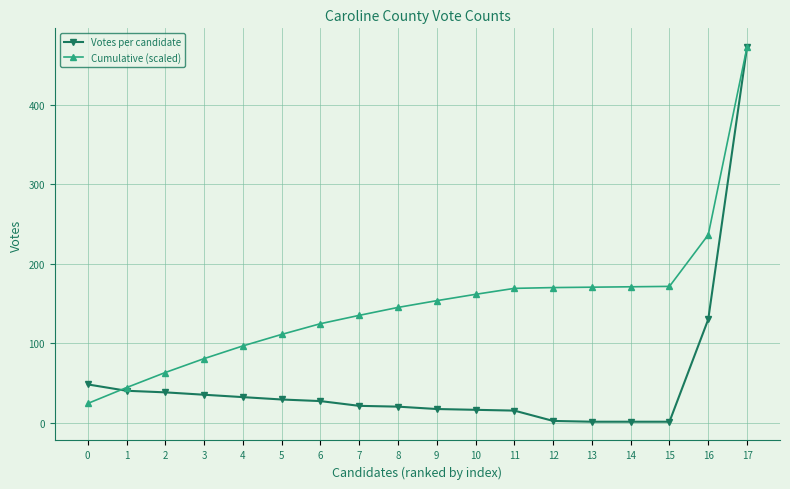

At 2, list the series in order from smallest to largest.

Votes per candidate, Cumulative (scaled)